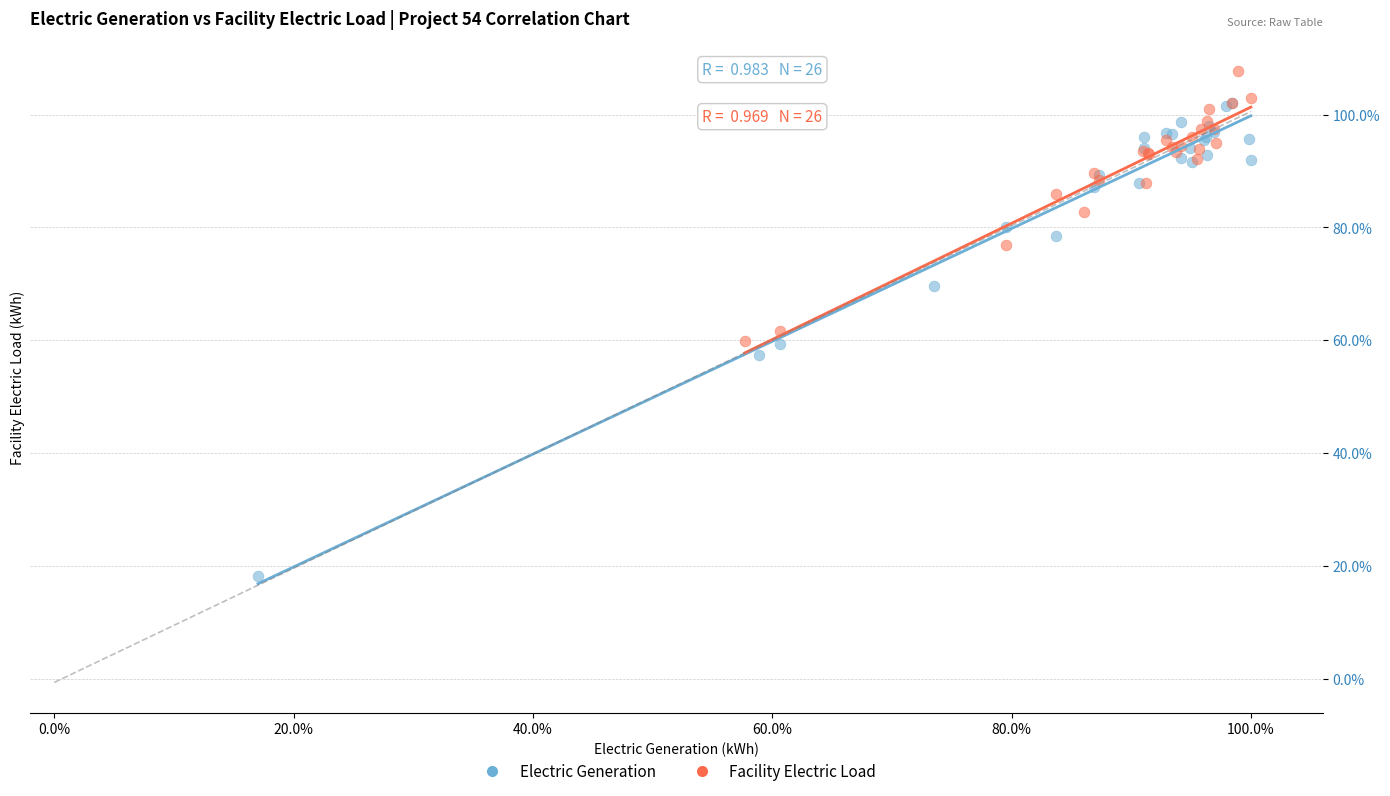

Which series has the largest Y range (max minus min)?

Electric Generation